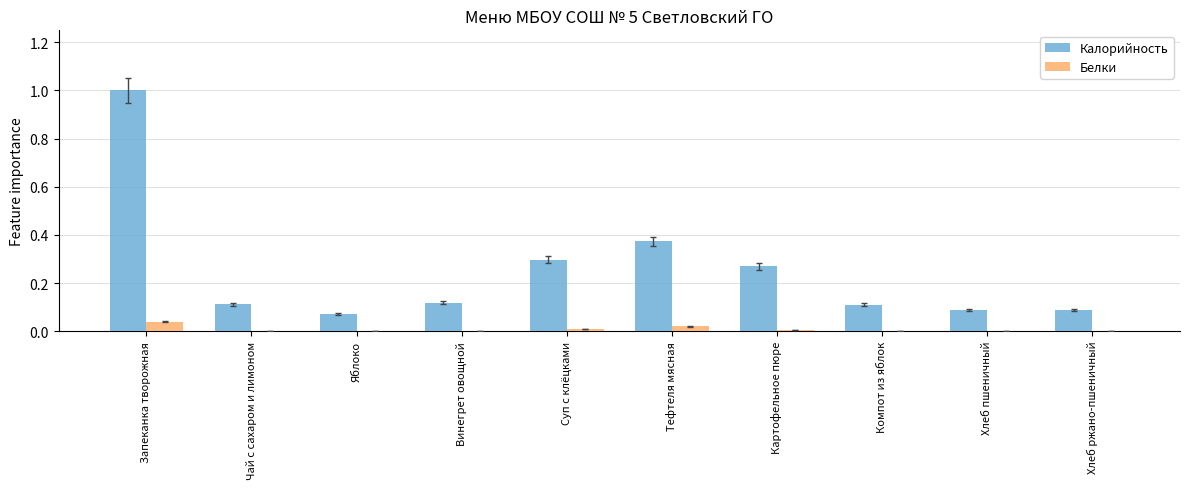

Count the number of data series in this chart.

2